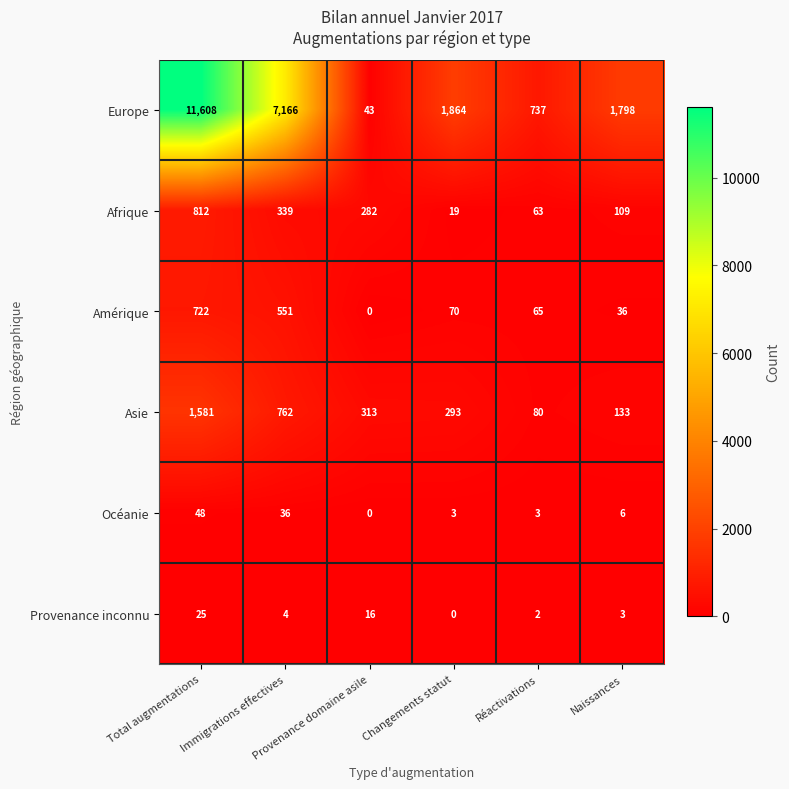

Which series has the widest spread of values?

Europe